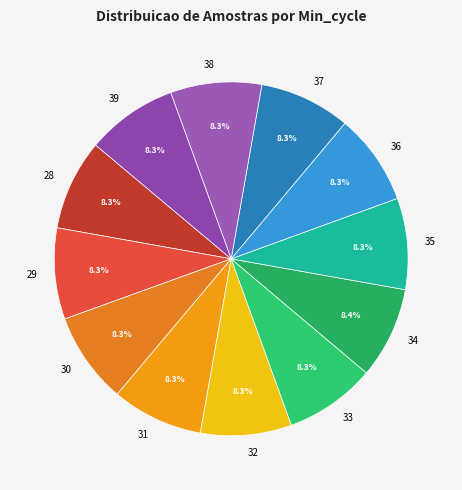

Is the sum of 32 and 30 greater than half?

No